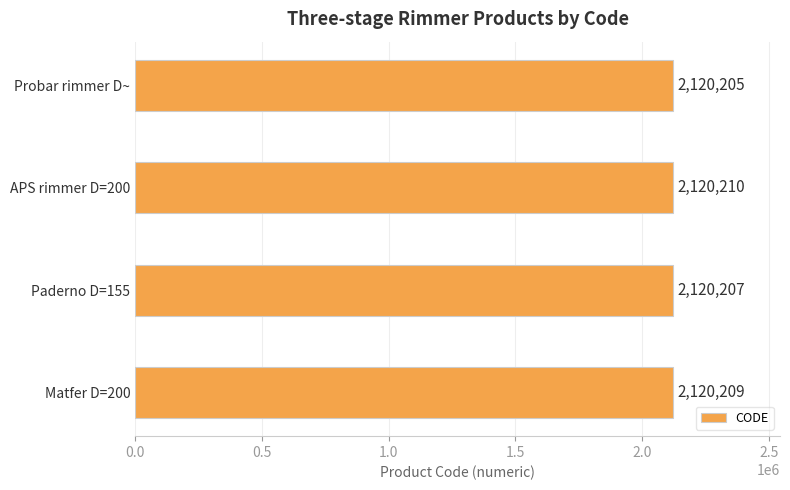

At which label is the value closest to 2120207?

Paderno D=155